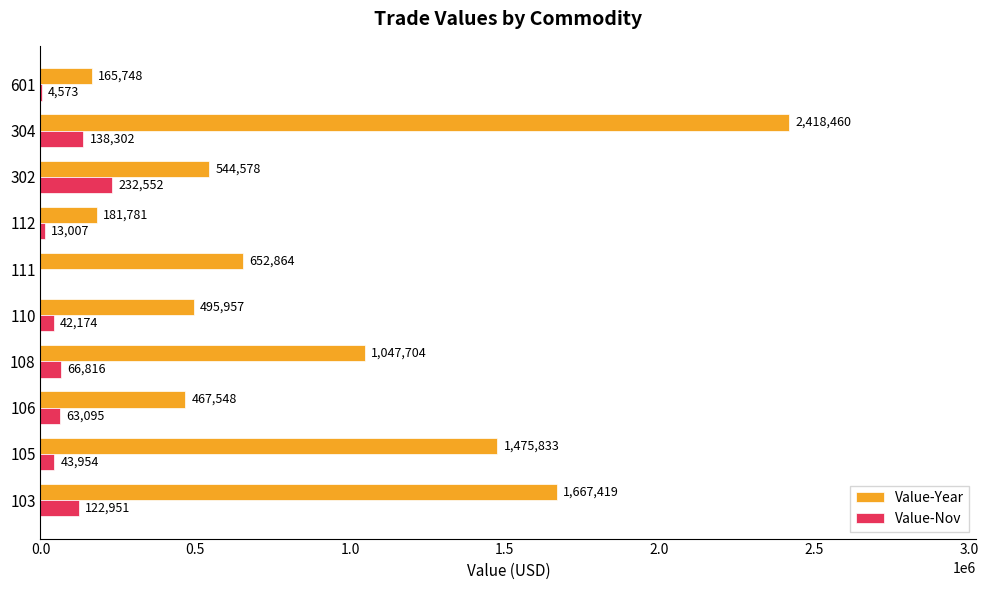

The value of Value-Year at 110 is 213736. True or false?

False